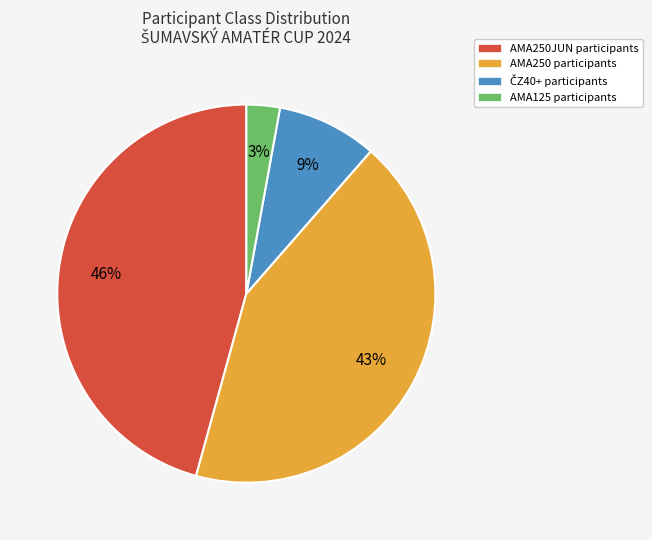

To the nearest percent, what is the difference between the largest and smallest slice percentages?

43%